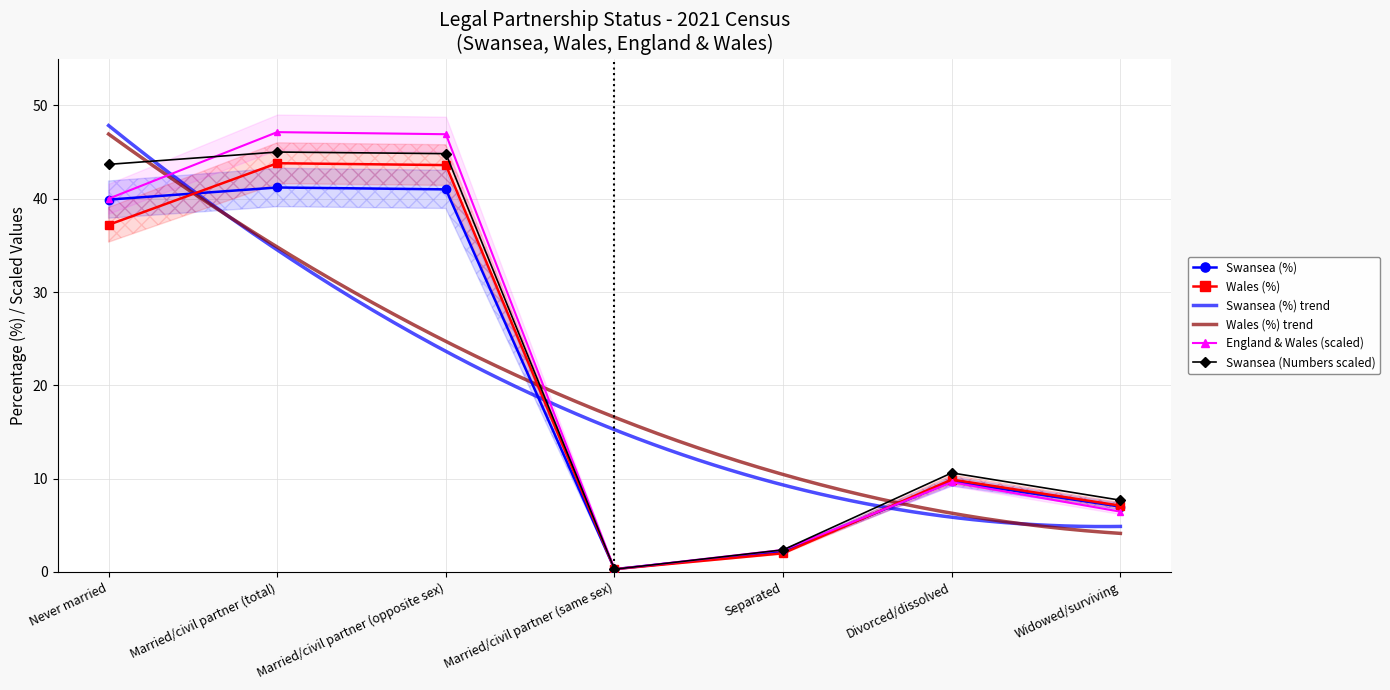

What is the label of the 7th point from the left?

Widowed/surviving